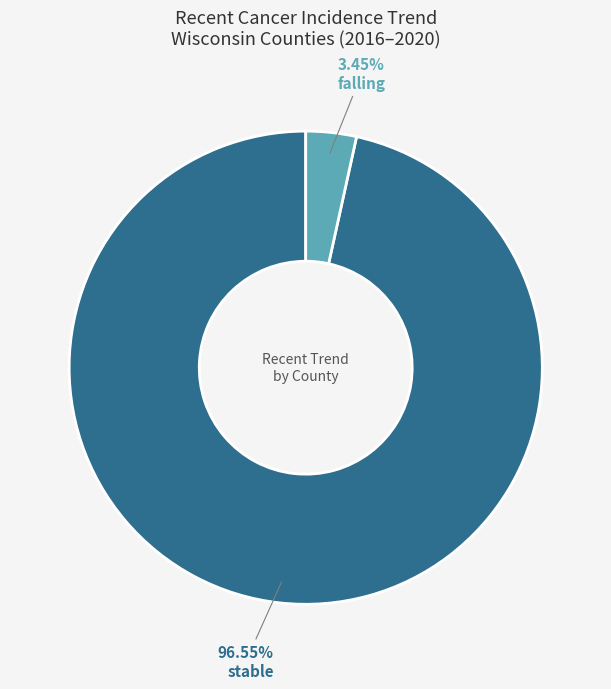

Is there a majority slice in this chart?

Yes